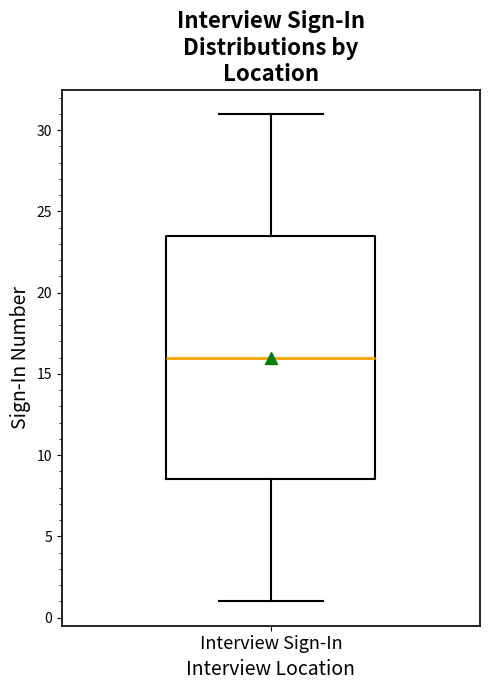

Read this box plot against the y-axis: the position of the median line, the range covered by the box, and the ends of both whiskers. The values are not printed on the chart, so give them approximately, as read against the axis.

median 16.0, box 8.5 to 23.5, whiskers 1.0 to 31.0